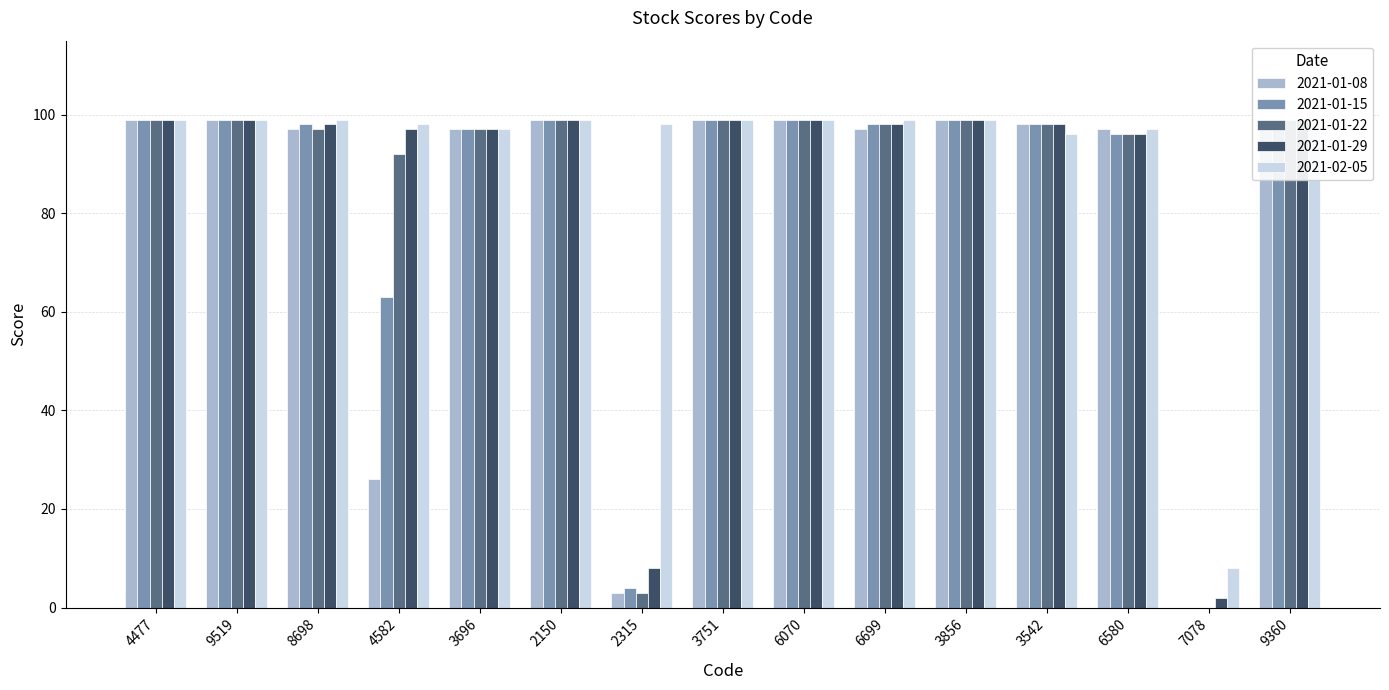

Is it true that 2021-01-08 equals 99 at 3856?

True